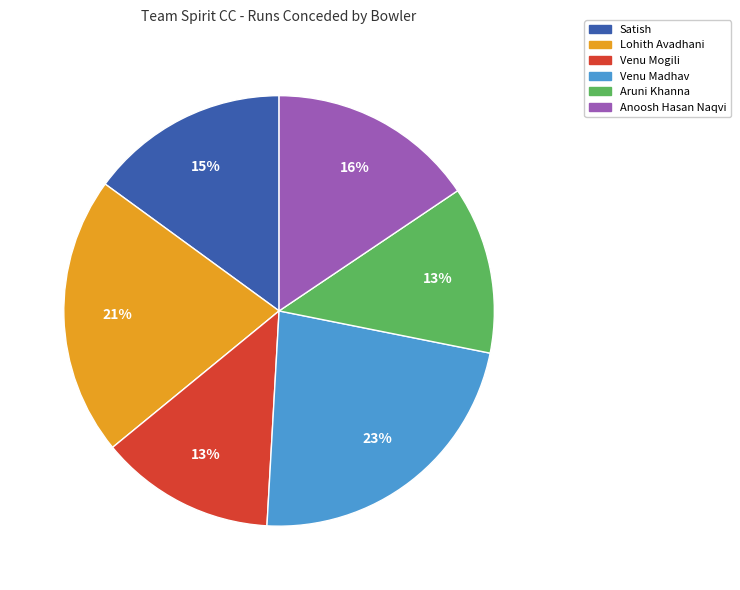

What percentage is the Lohith Avadhani slice, to the nearest percent?

21%